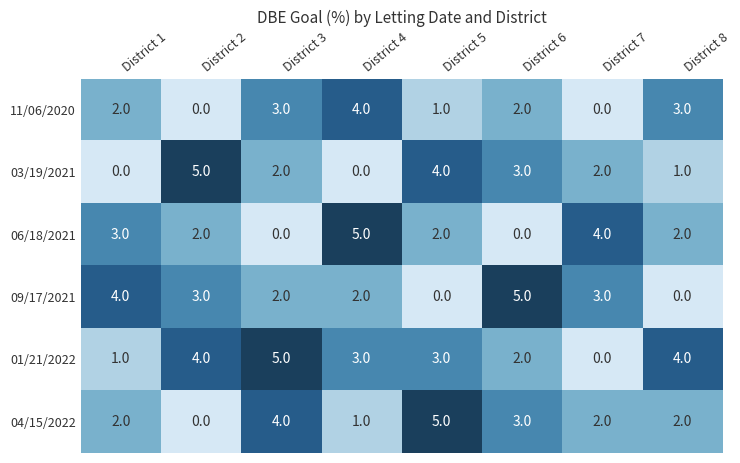

At how many categories does at least one series exceed 3?

8